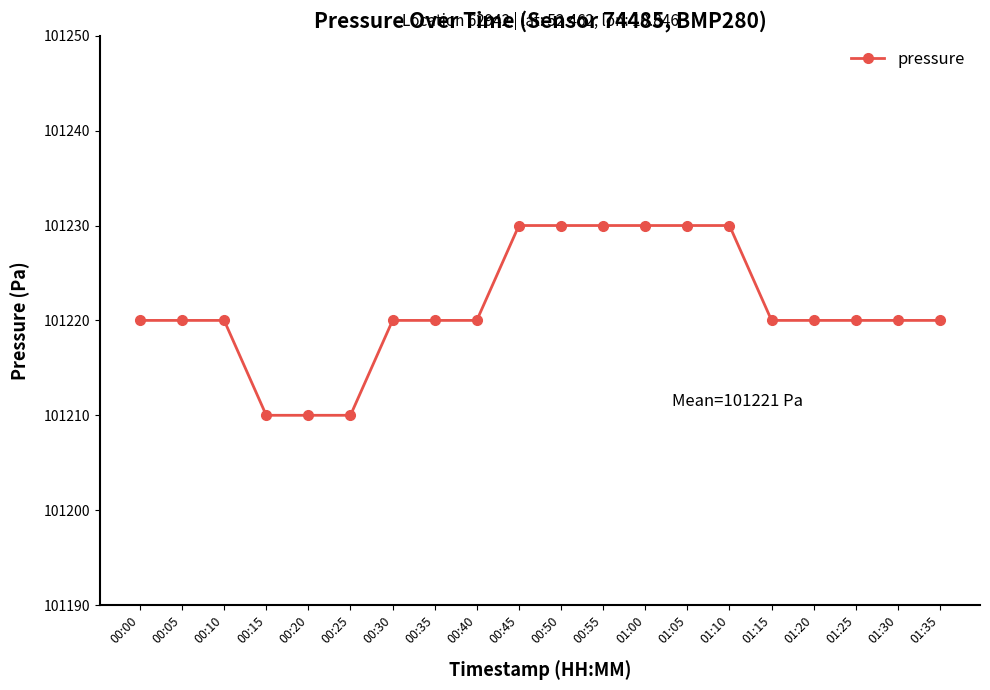

What is the sum of all values?

2024430